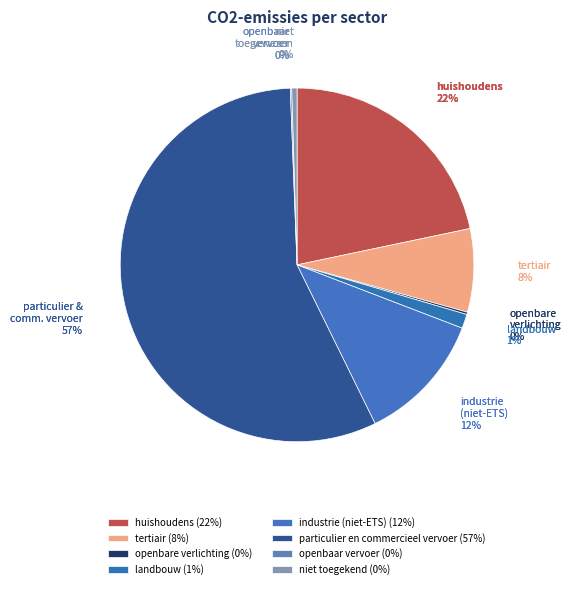

What is the ratio of the value at openbare verlichting to the value at niet toegekend?

0.4